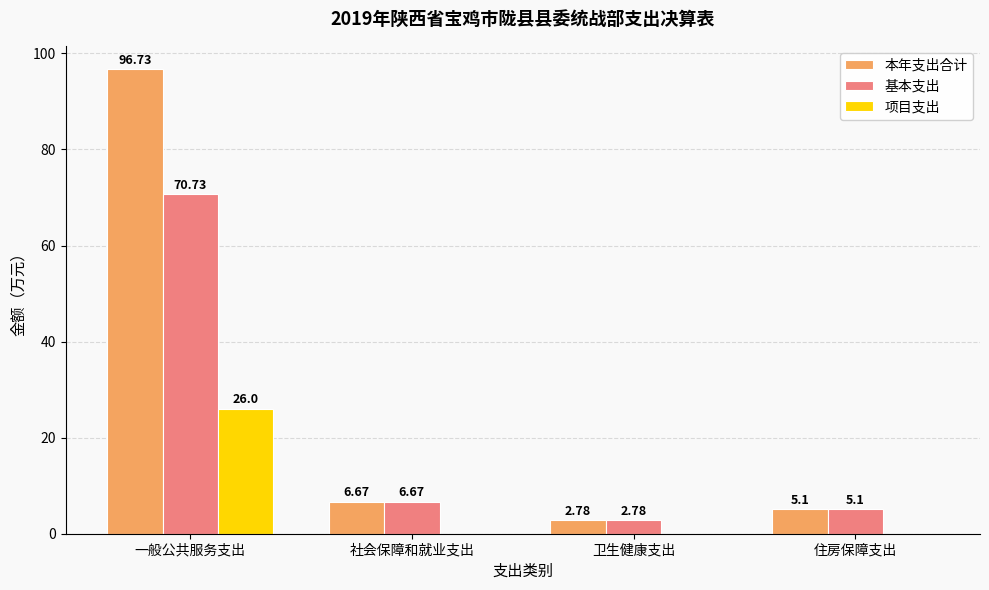

Which category has the highest value in the 项目支出 series?

一般公共服务支出